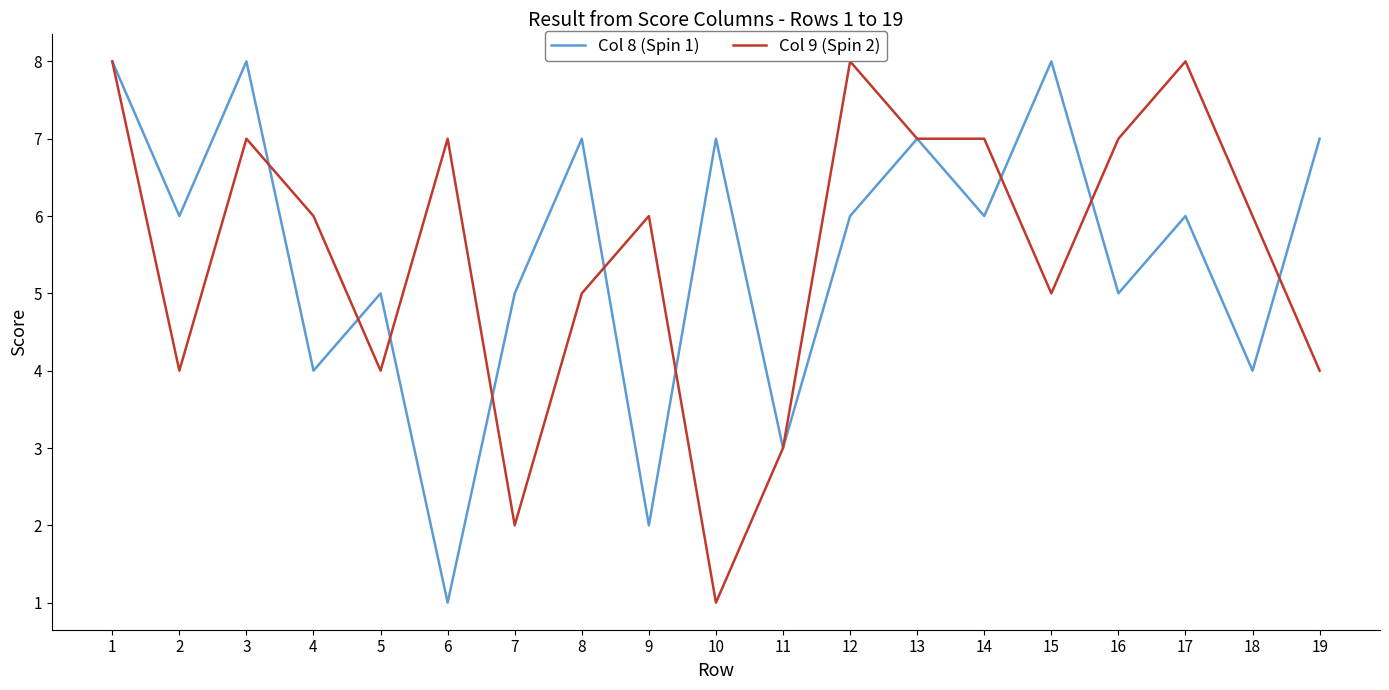

Is the value of Col 9 (Spin 2) at 11 greater than the value of Col 8 (Spin 1) at 1?

No